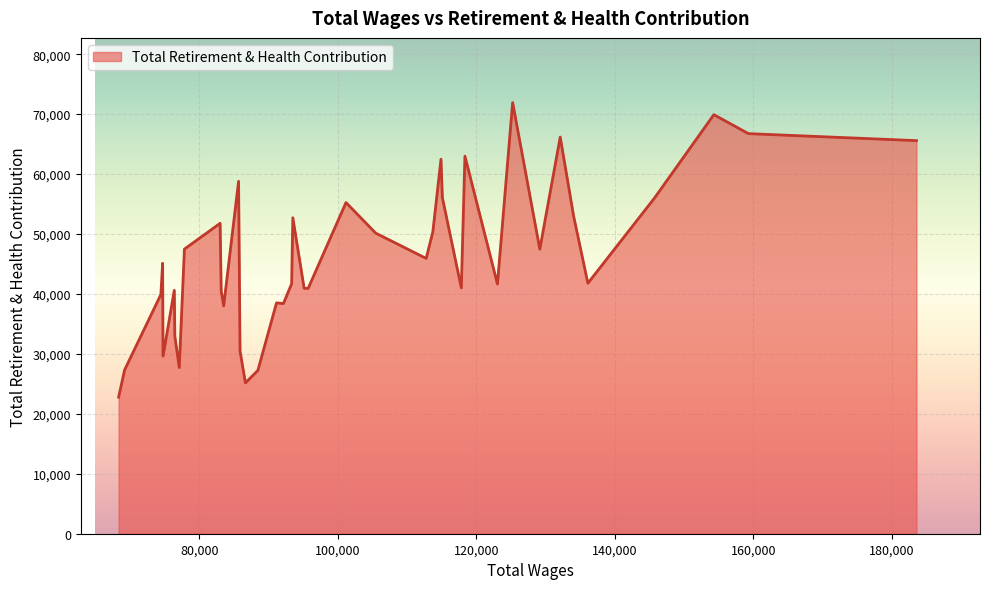

How many lines are shown in the chart?

1